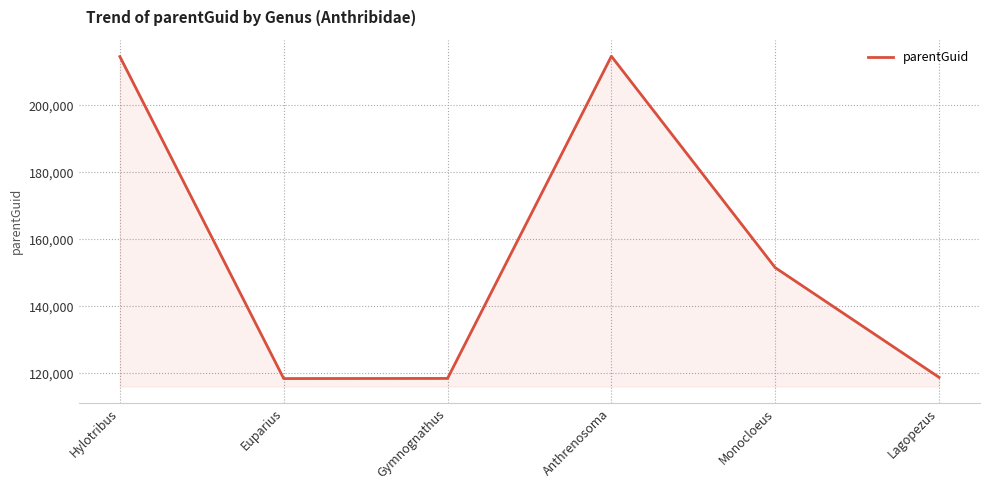

What is the sum of all values?

936561